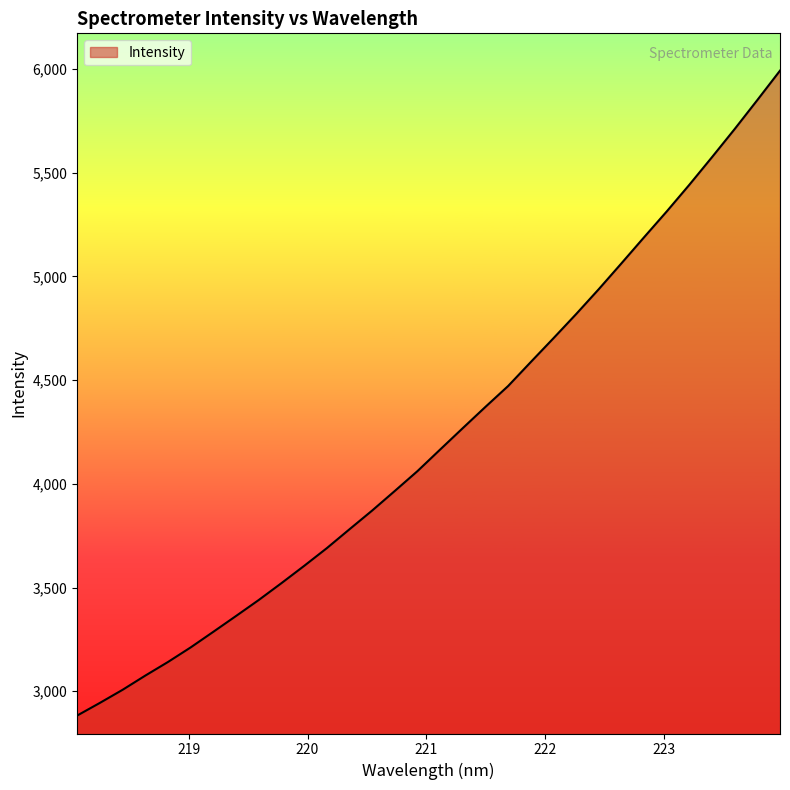

What is the maximum value shown in the chart?

5991.6